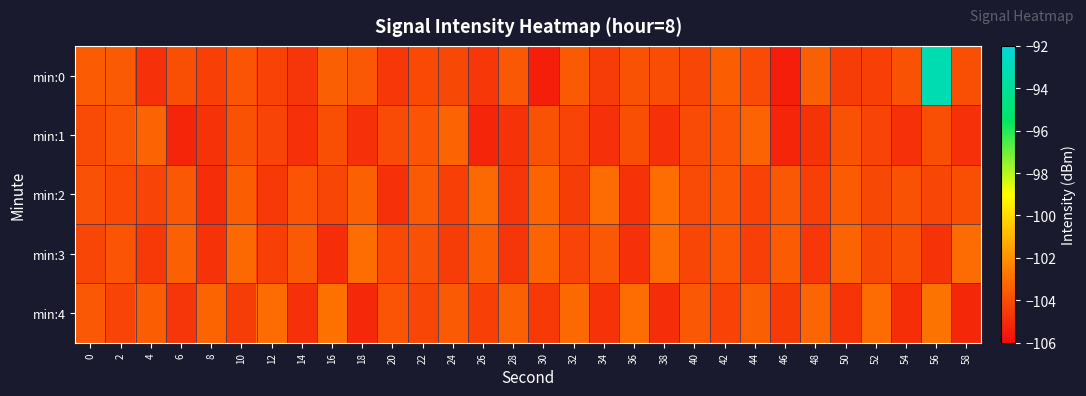

What is the spread (max minus min) of values at 2?

0.7